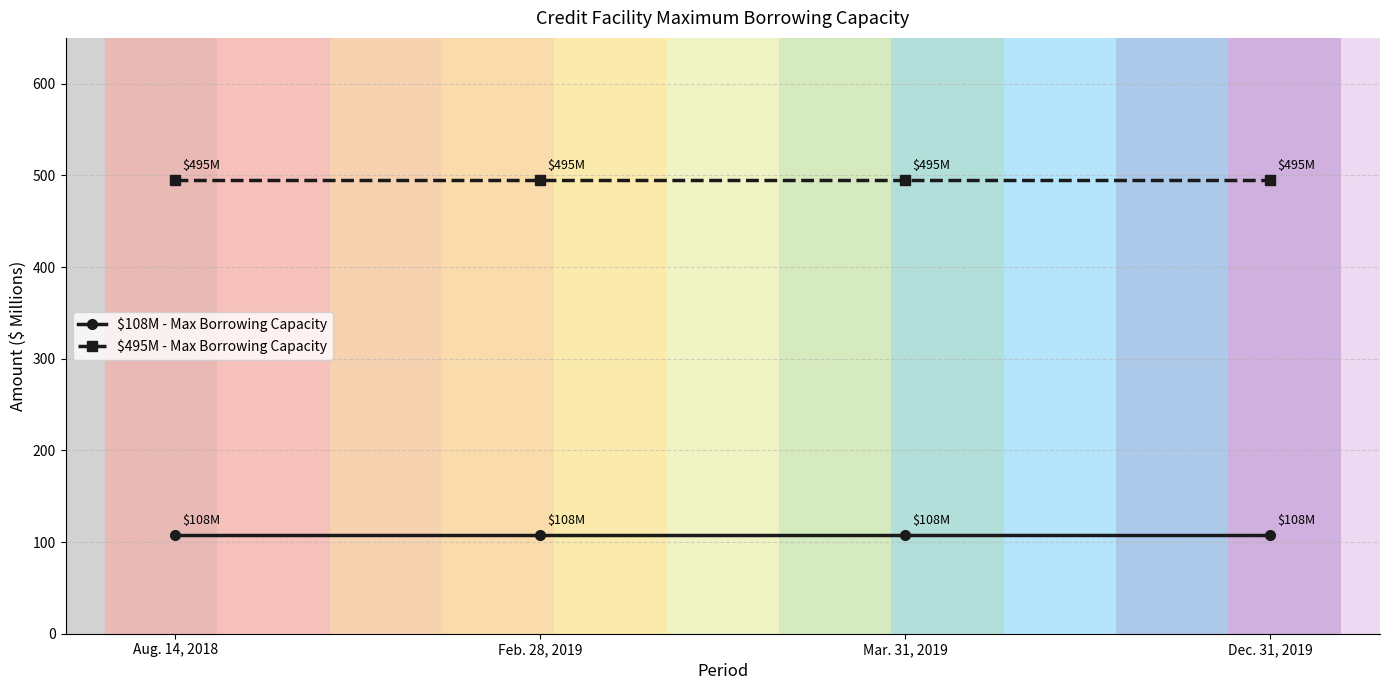

Reading left to right, extract all data points from this chart.

$108M - Max Borrowing Capacity: Aug. 14, 2018=108	Feb. 28, 2019=108	Mar. 31, 2019=108	Dec. 31, 2019=108
$495M - Max Borrowing Capacity: Aug. 14, 2018=495	Feb. 28, 2019=495	Mar. 31, 2019=495	Dec. 31, 2019=495